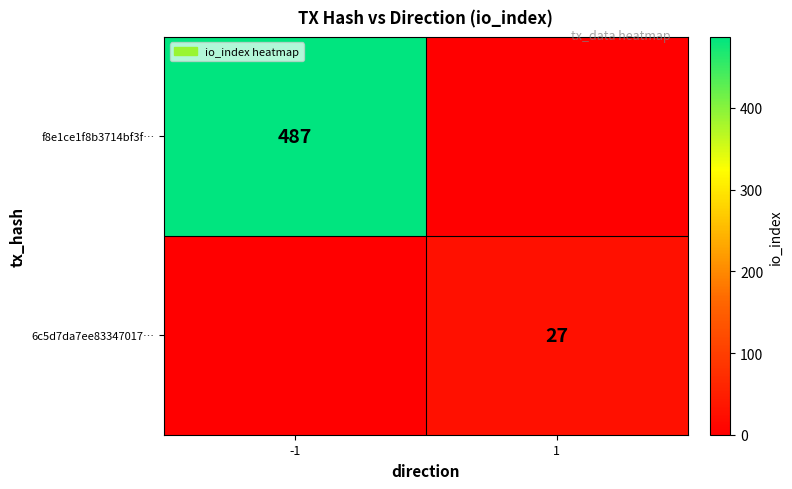

True or false: f8e1ce1f8b3714bf3f… has a value of 487 at -1.

True